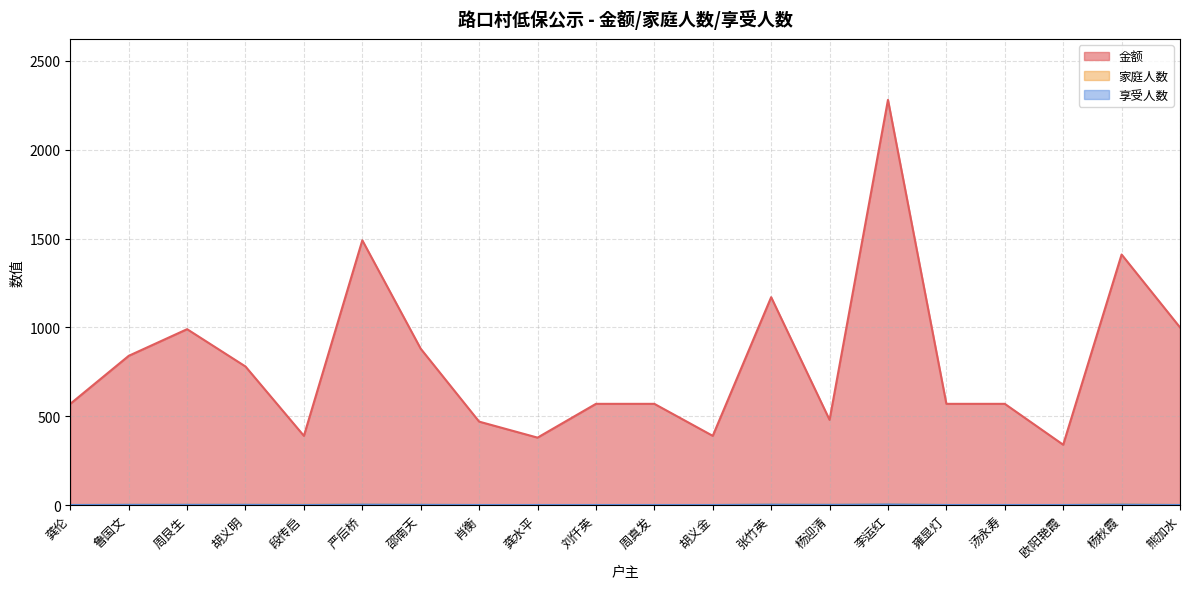

Reading left to right, list all the values displayed in this chart.

金额: 570	840	990	780	390	1490	880	470	380	570	570	390	1170	480	2280	570	570	340	1410	1000
家庭人数: 1	2	2	2	2	3	2	1	1	1	1	1	3	2	4	1	1	1	4	1
享受人数: 1	2	2	2	1	3	2	1	1	1	1	1	3	2	4	1	1	1	3	1